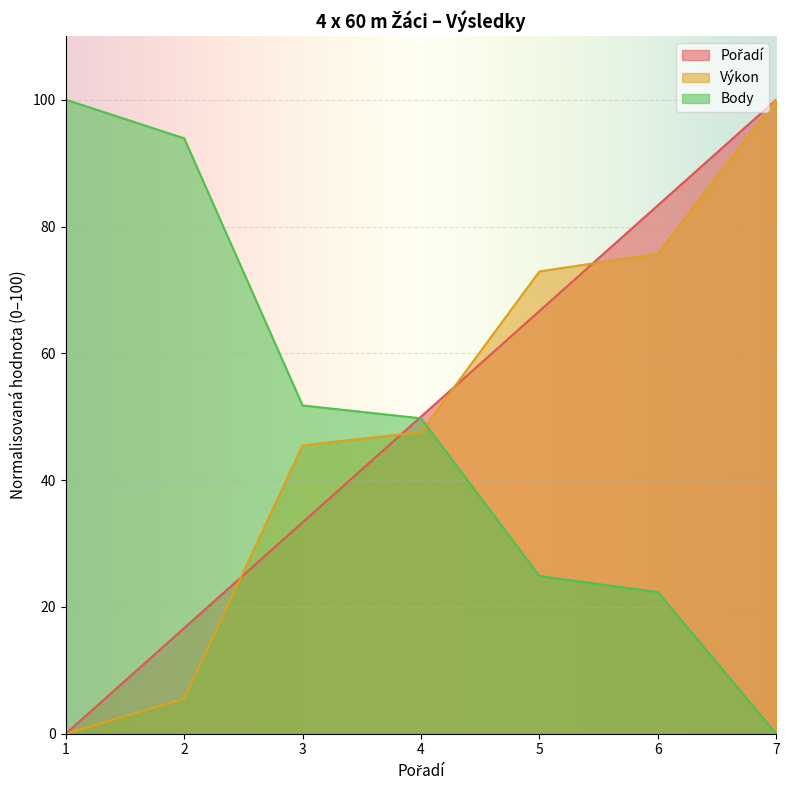

Which series has the widest spread of values?

Pořadí